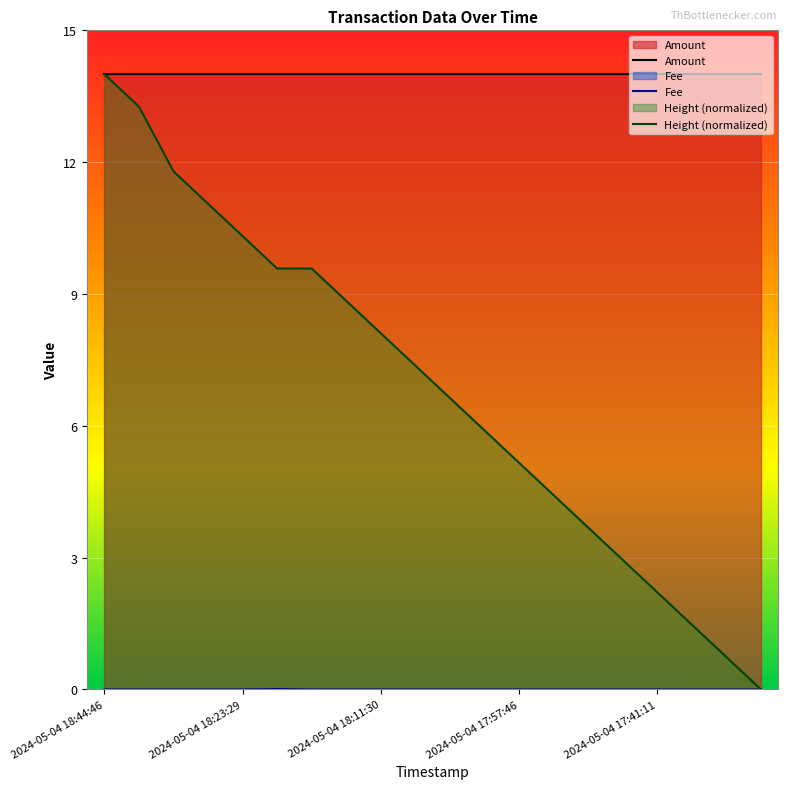

Rank the series by their average value, from lowest to highest.

Fee, Height (normalized), Amount